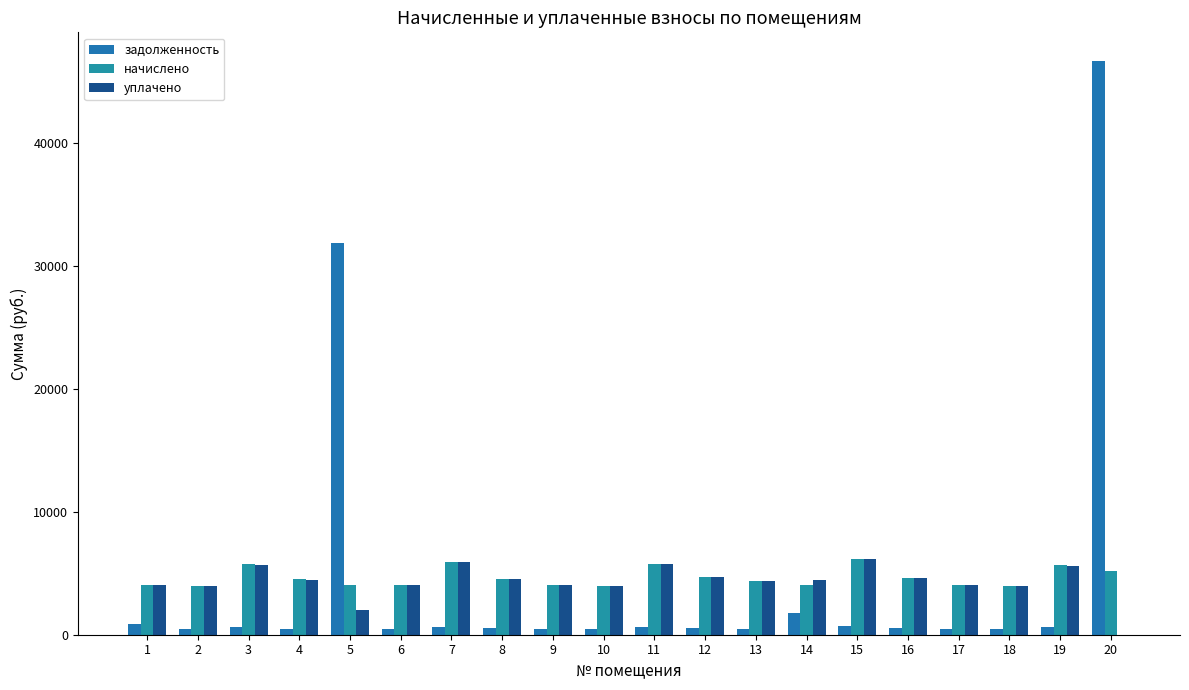

At which label does уплачено reach its minimum?

20